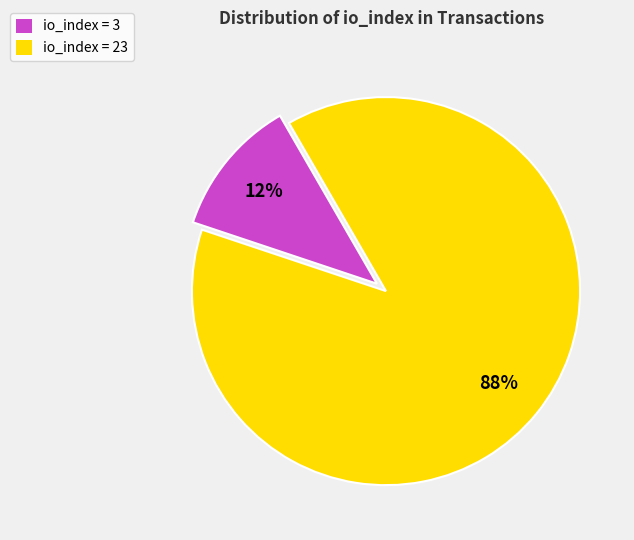

Which slice is the smallest?

io_index = 3